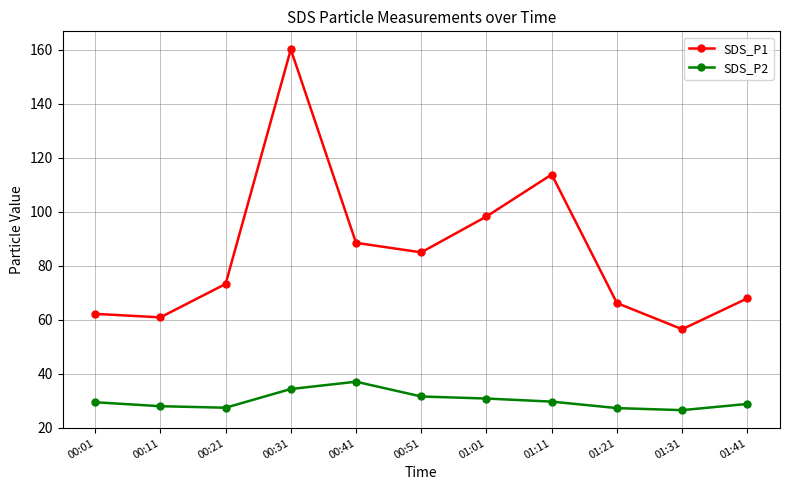

What is the sum of the SDS_P1 values at 00:01 and 00:51?

147.0